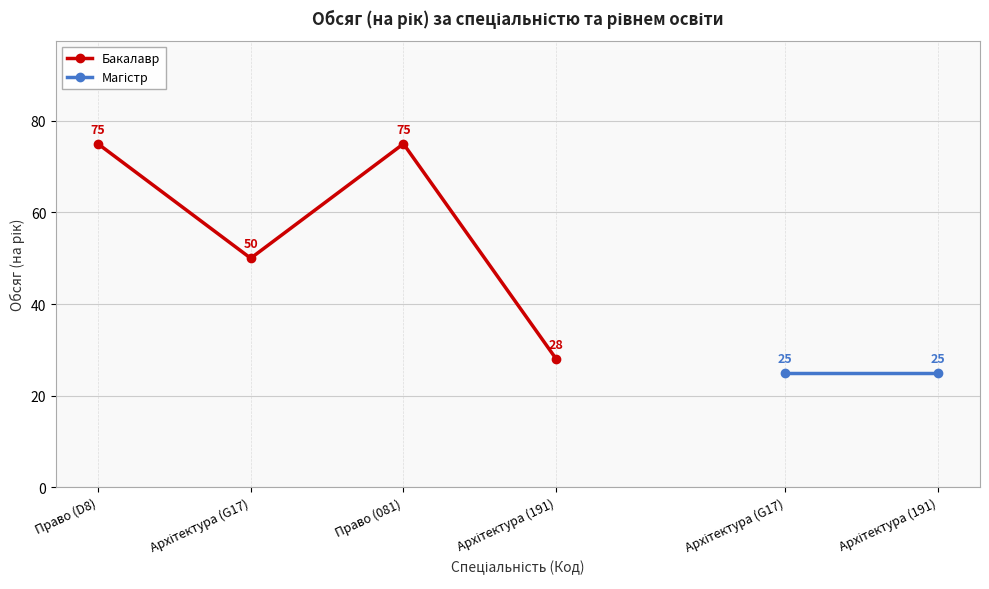

The value at Архітектура (G17) is 10. True or false?

False